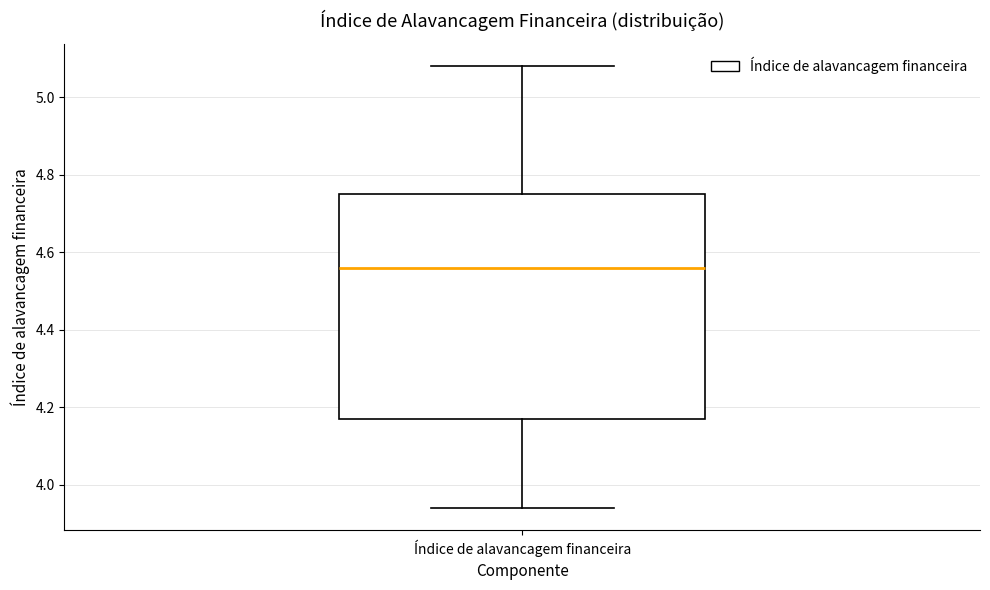

Where is the upper edge of the box for Índice de alavancagem financeira on the y-axis? The values are not printed on the chart, so give them approximately, as read against the axis.

4.76